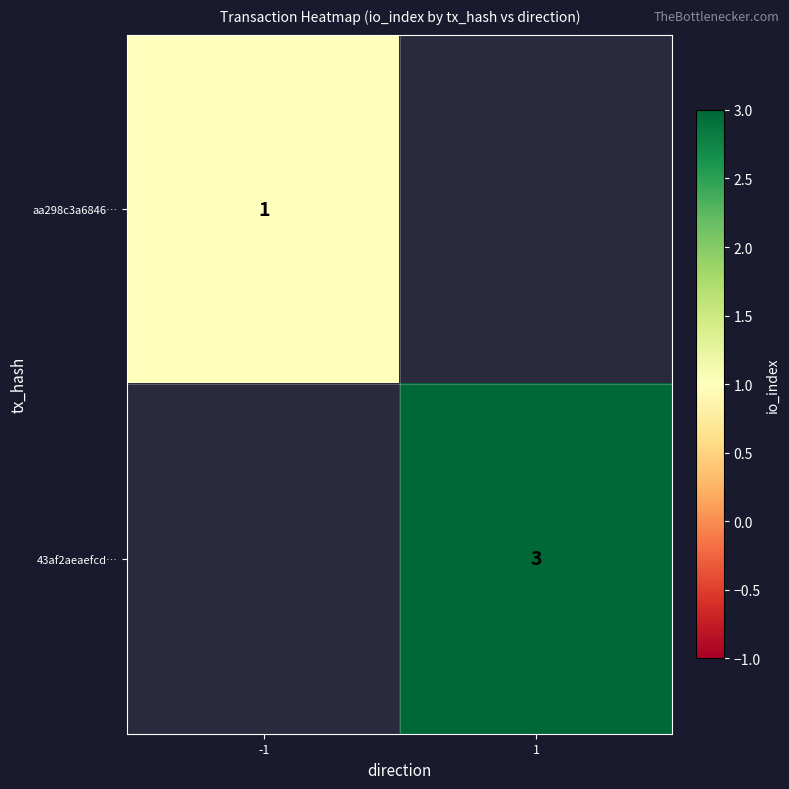

The value of aa298c3a6846… at -1 is 1. True or false?

True